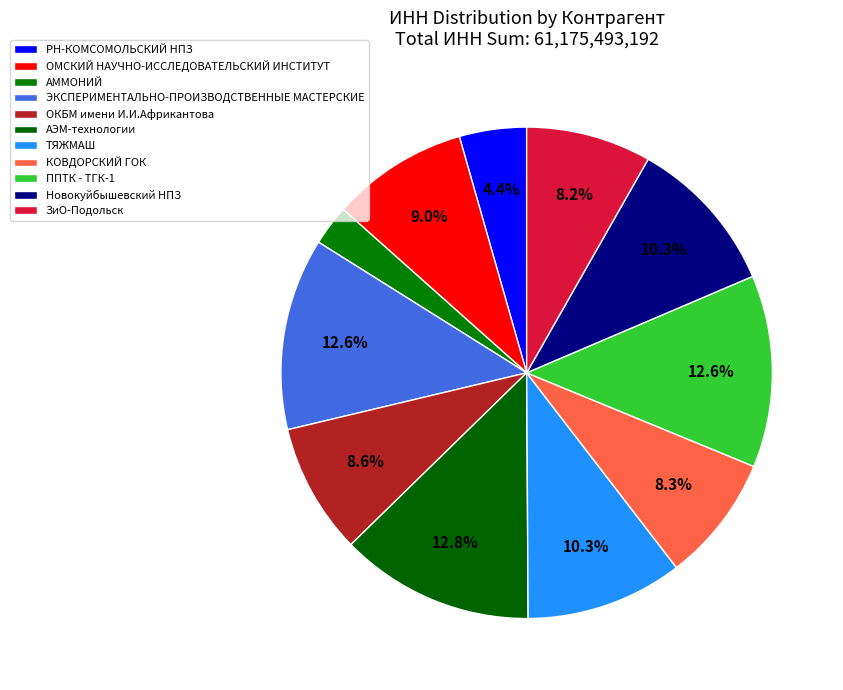

Is it true that ЗиО-Подольск is 23% of the pie?

False